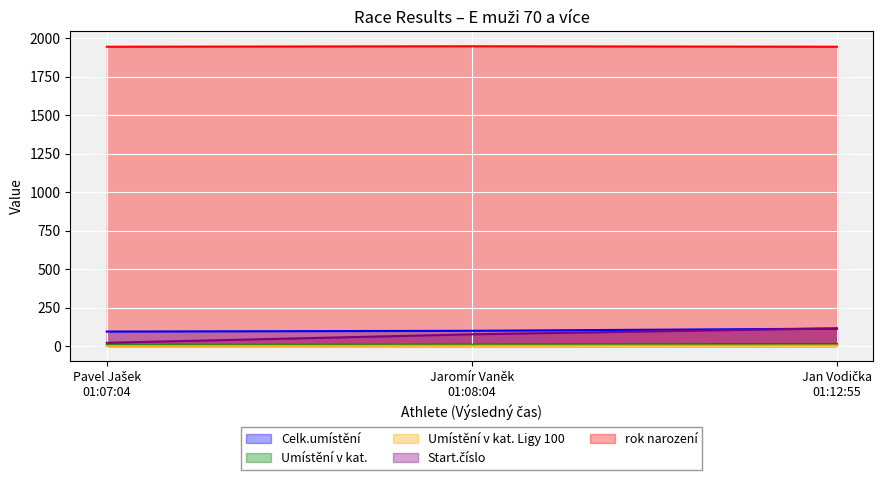

Rank the series by their maximum value, from lowest to highest.

Umístění v kat. Ligy 100, Umístění v kat., Celk.umístění, Start.číslo, rok narození